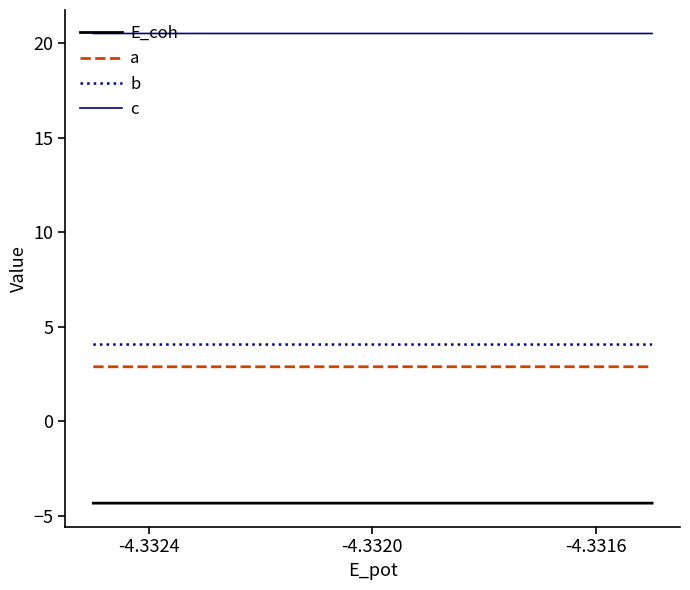

What is the average value of the a series?

2.9